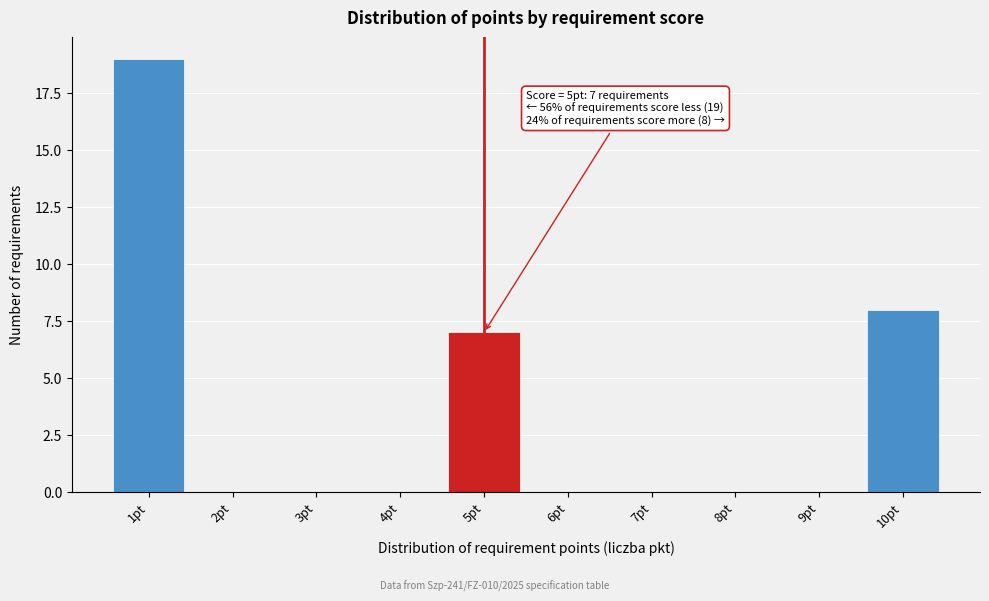

Which range on the x-axis has the tallest bar?

0.5 to 1.5